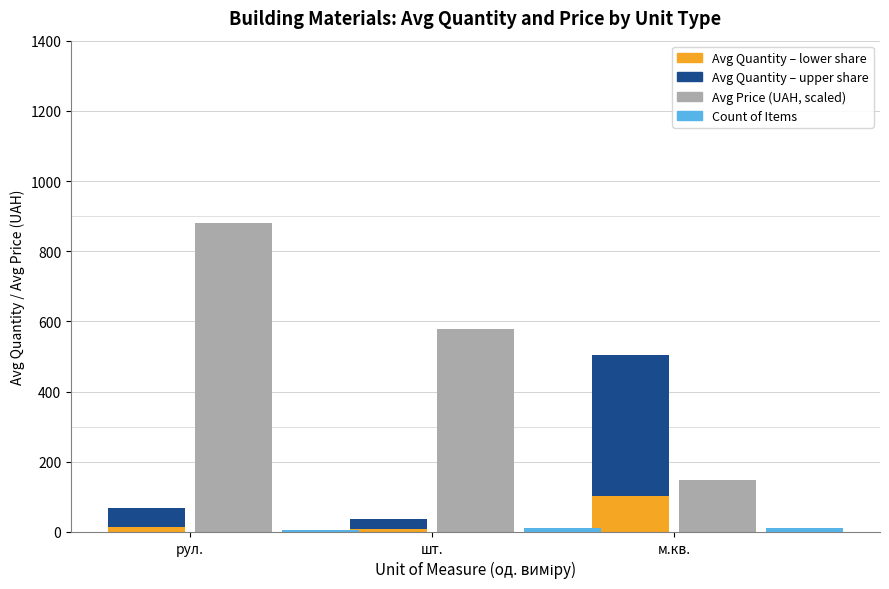

Rank the series at м.кв. from lowest to highest value.

Count of Items, Avg Quantity (part 1), Avg Price (UAH), Avg Quantity (part 2)